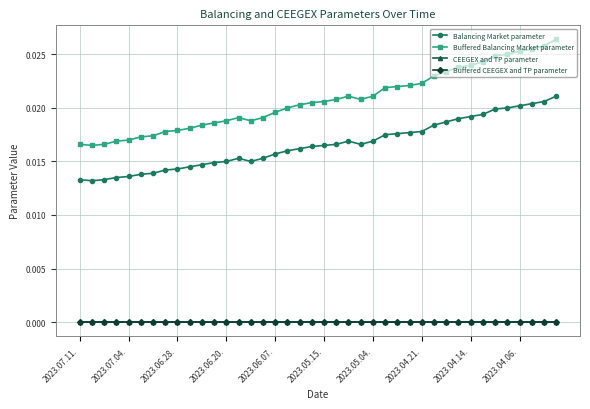

What is the sum of all Balancing Market parameter values?

0.7